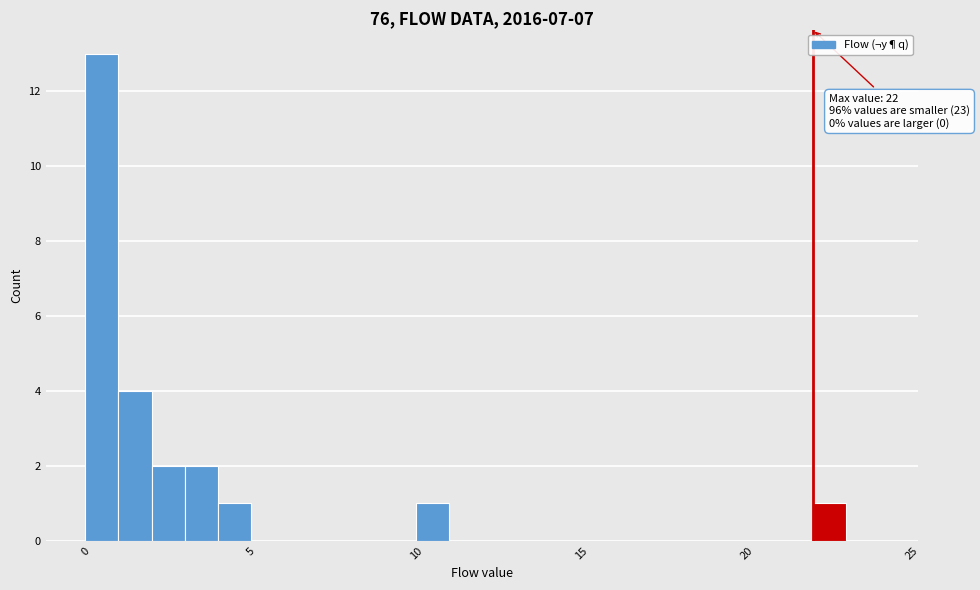

Read against the x-axis, roughly where is the centre of the tallest bar?

0.5